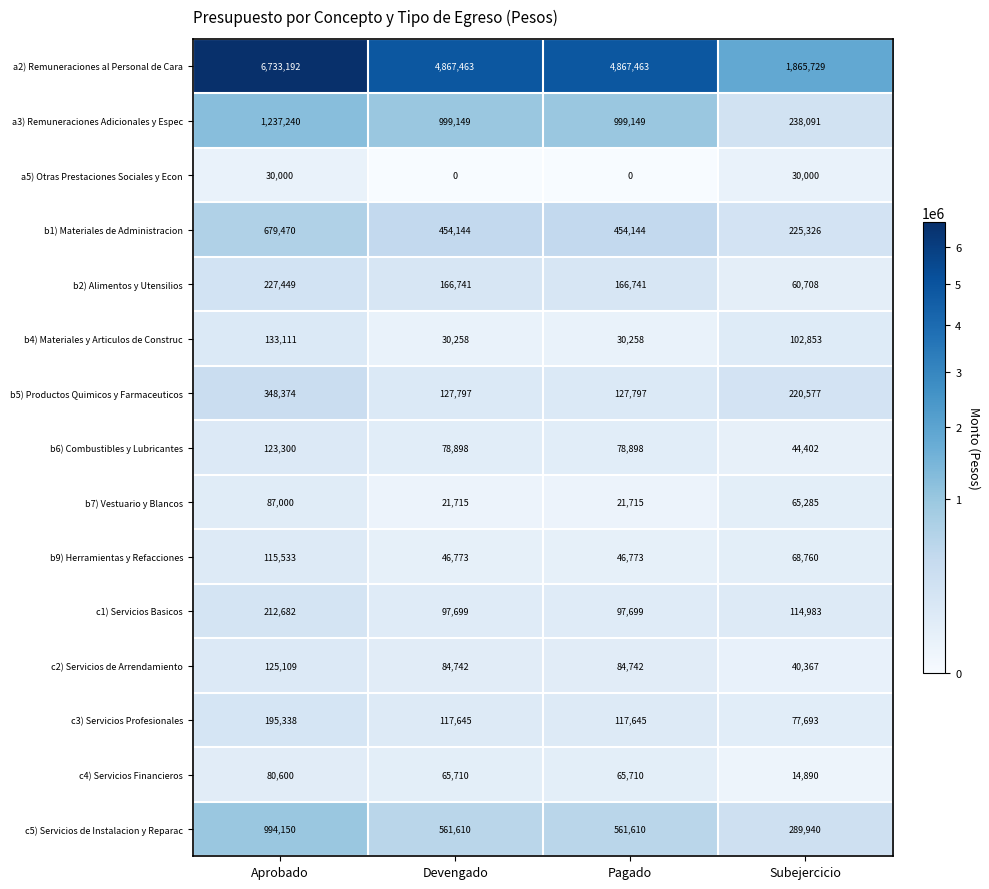

List the series in order of their peak value, lowest first.

a5) Otras Prestaciones Sociales y Econ, c4) Servicios Financieros, b7) Vestuario y Blancos, b9) Herramientas y Refacciones, b6) Combustibles y Lubricantes, c2) Servicios de Arrendamiento, b4) Materiales y Articulos de Construc, c3) Servicios Profesionales, c1) Servicios Basicos, b2) Alimentos y Utensilios, b5) Productos Quimicos y Farmaceuticos, b1) Materiales de Administracion, c5) Servicios de Instalacion y Reparac, a3) Remuneraciones Adicionales y Espec, a2) Remuneraciones al Personal de Cara